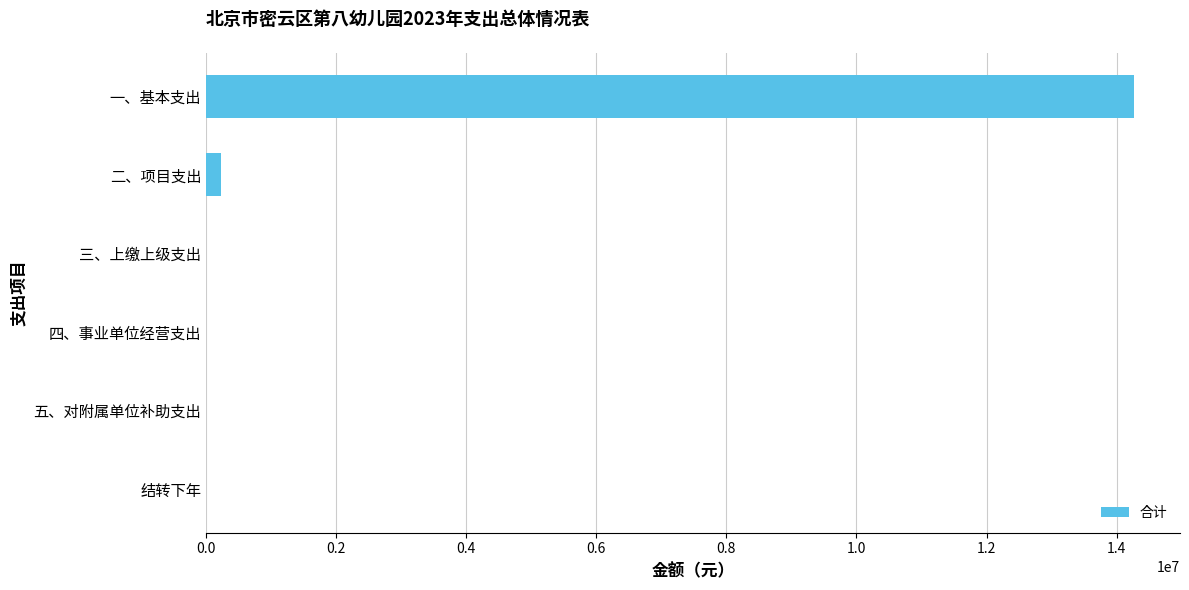

The value at 五、对附属单位补助支出 is 6249148.1. True or false?

False